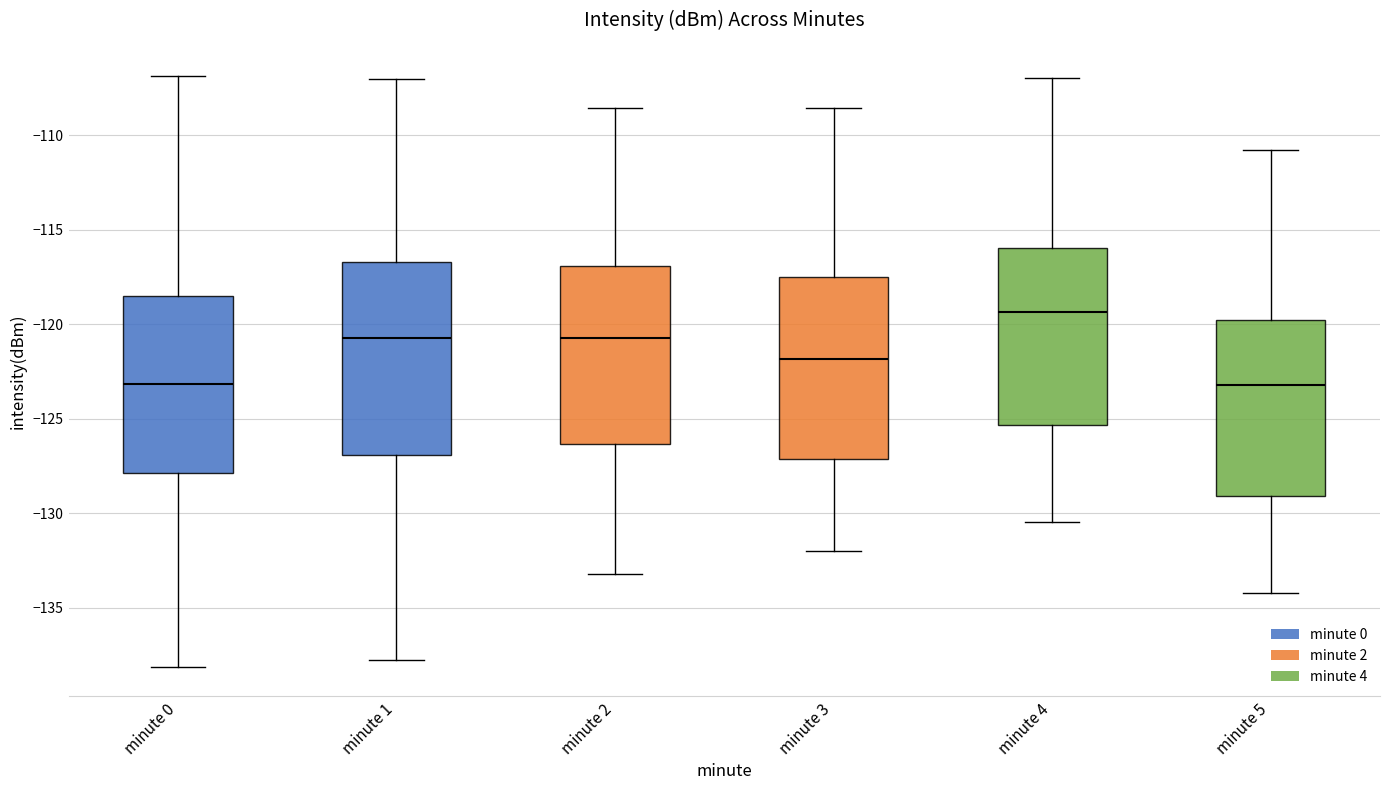

Where is the lower edge of the box for minute 0 on the y-axis? The values are not printed on the chart, so give them approximately, as read against the axis.

-128.0